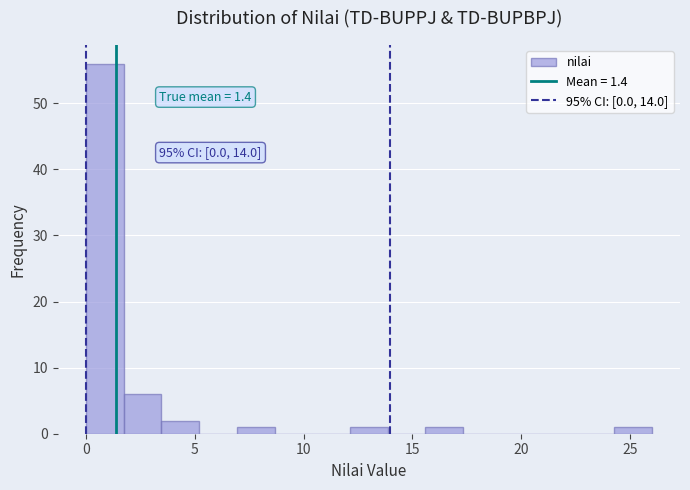

Read against the x-axis, roughly where is the centre of the tallest bar?

1.0